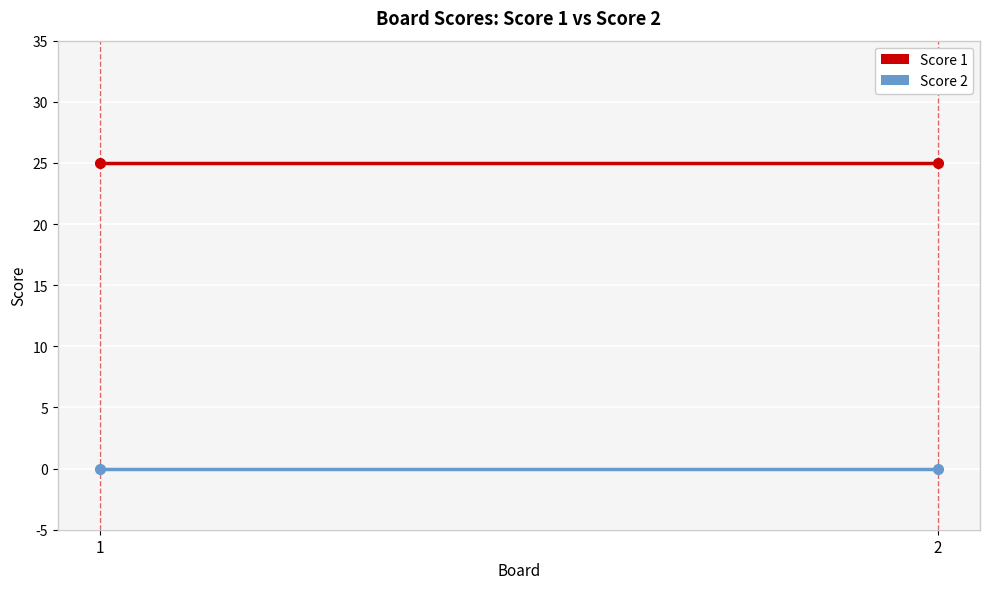

Which category has the highest value across all series?

1